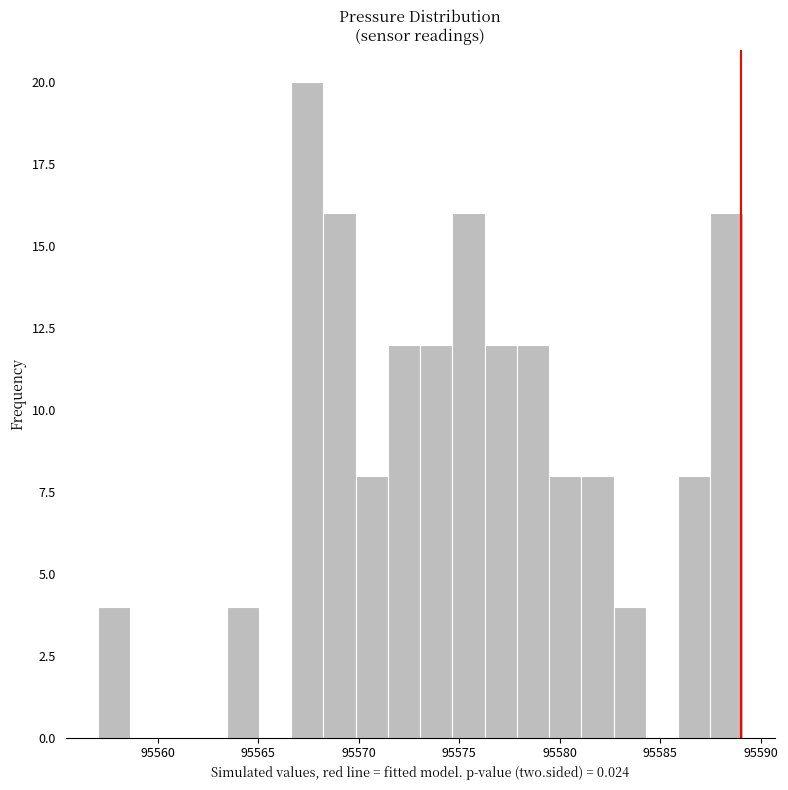

Read against the x-axis, roughly where is the centre of the tallest bar?

95567.5